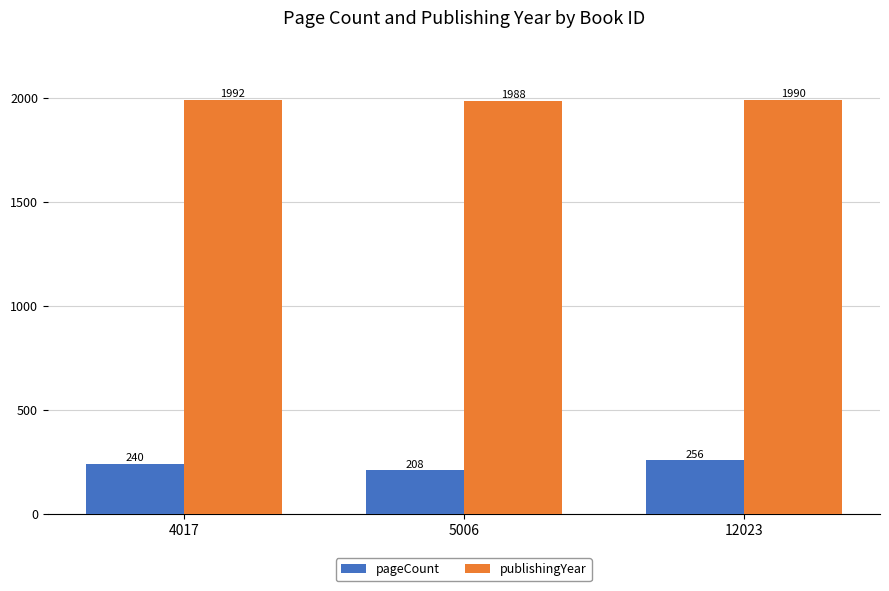

At which label is pageCount closest to 232?

4017